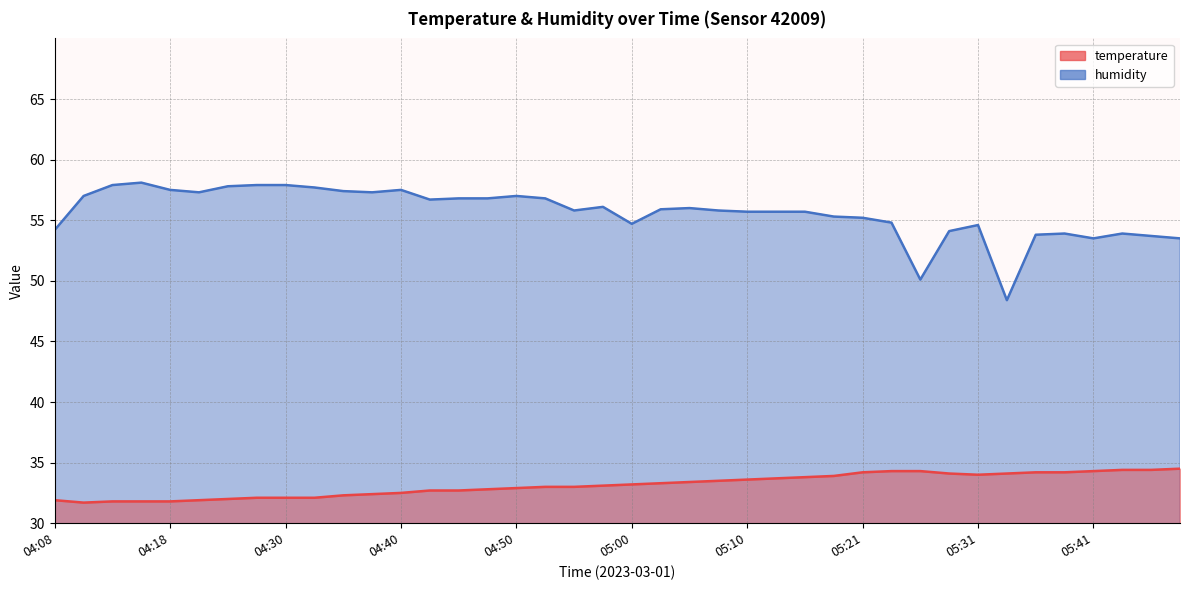

What is the sum of the humidity values at 05:43 and 04:53?

110.7